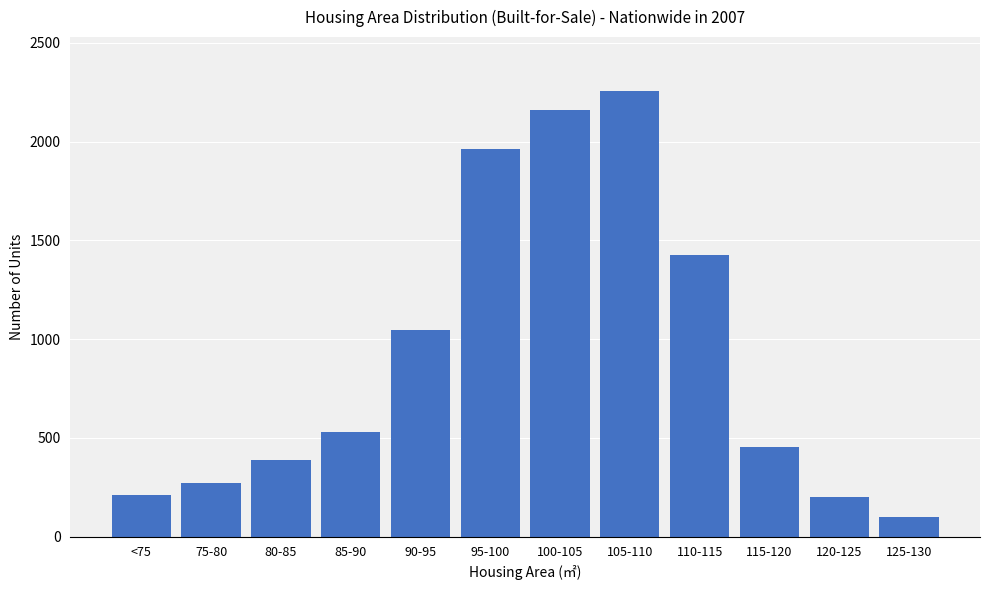

At which category does the chart reach its peak across all series?

105-110